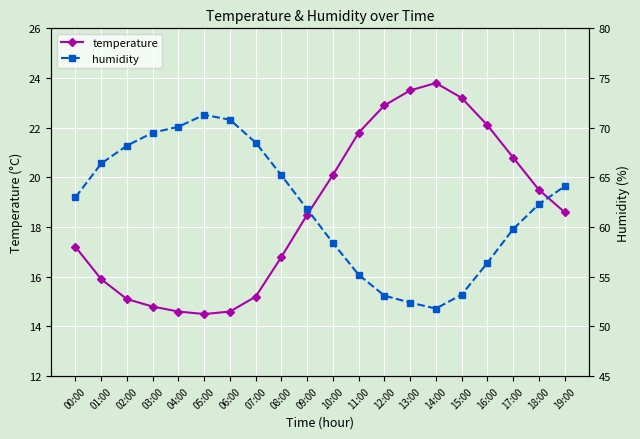

Rank the series at 01:00 from lowest to highest value.

temperature, humidity